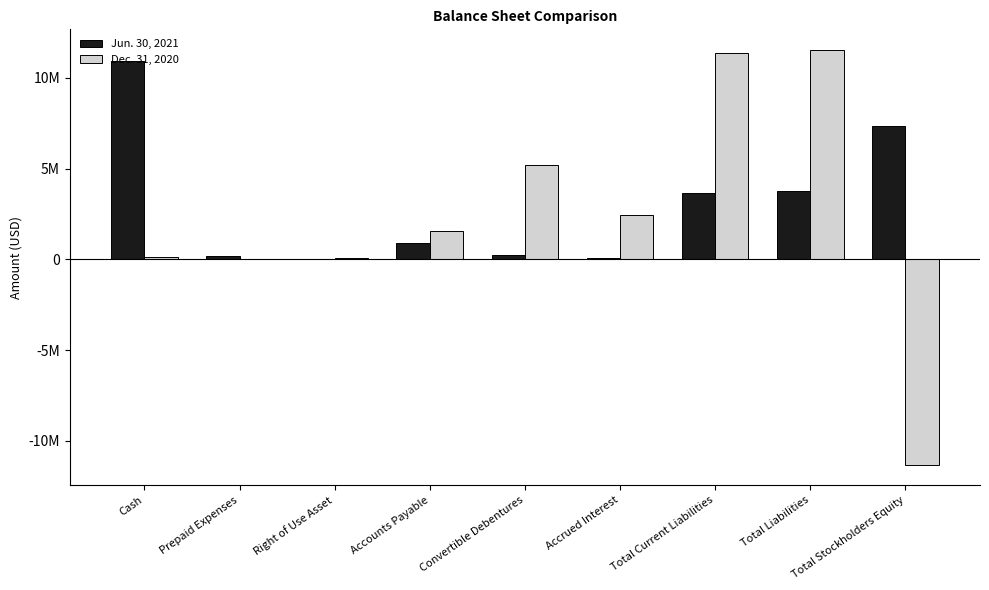

Reading right to left, transcribe all the data shown in this chart.

Jun. 30, 2021: 7332972	3770645	3642236	96100	240000	918346	38738	158615	10903264
Dec. 31, 2020: -11310614	11530793	11393915	2464724	5180342	1559627	49364	29953	137862